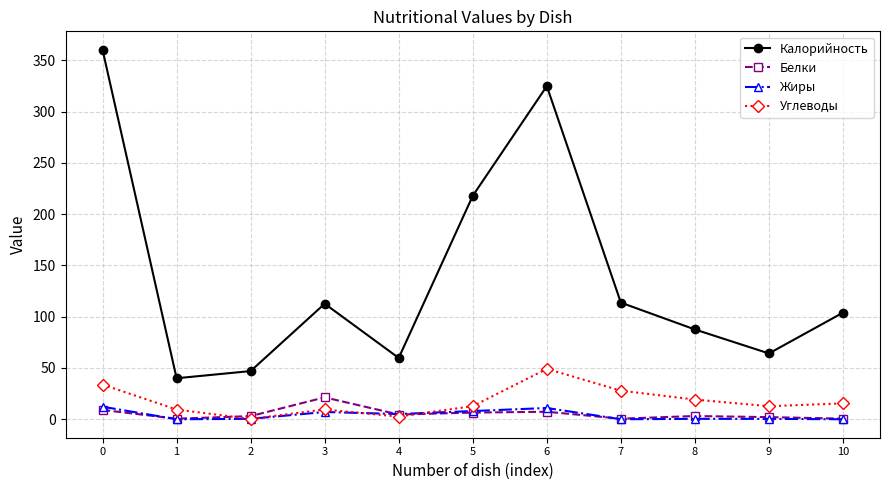

True or false: Белки and Калорийность cross at least once.

False